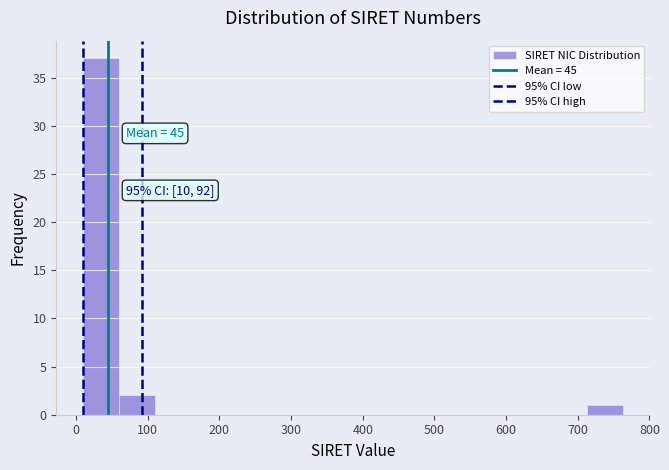

Which range on the x-axis has the tallest bar?

10 to 60